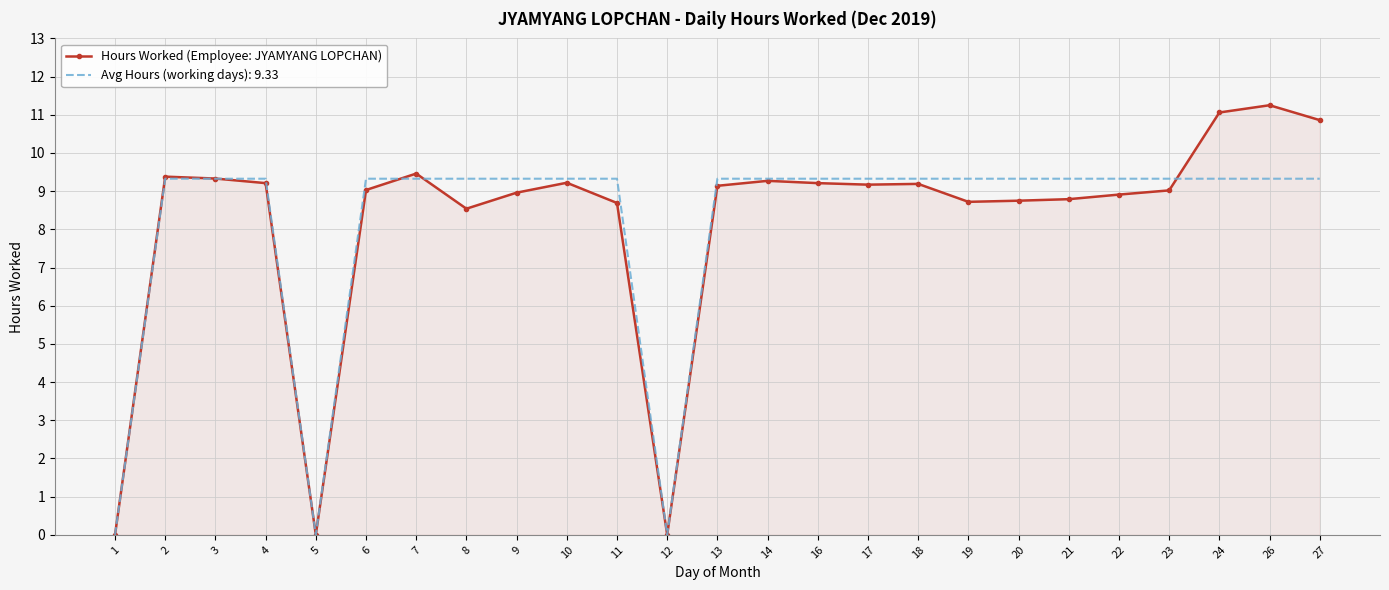

True or false: Avg Hours (working days): 9.33 has a value of 9.3 at 2.

True